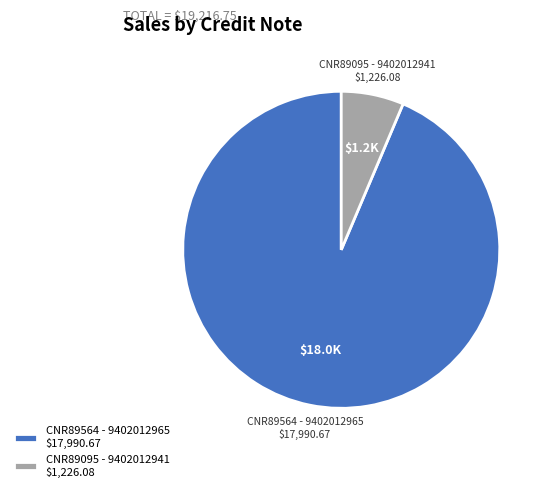

Which slice is the smallest?

CNR89095 - 9402012941